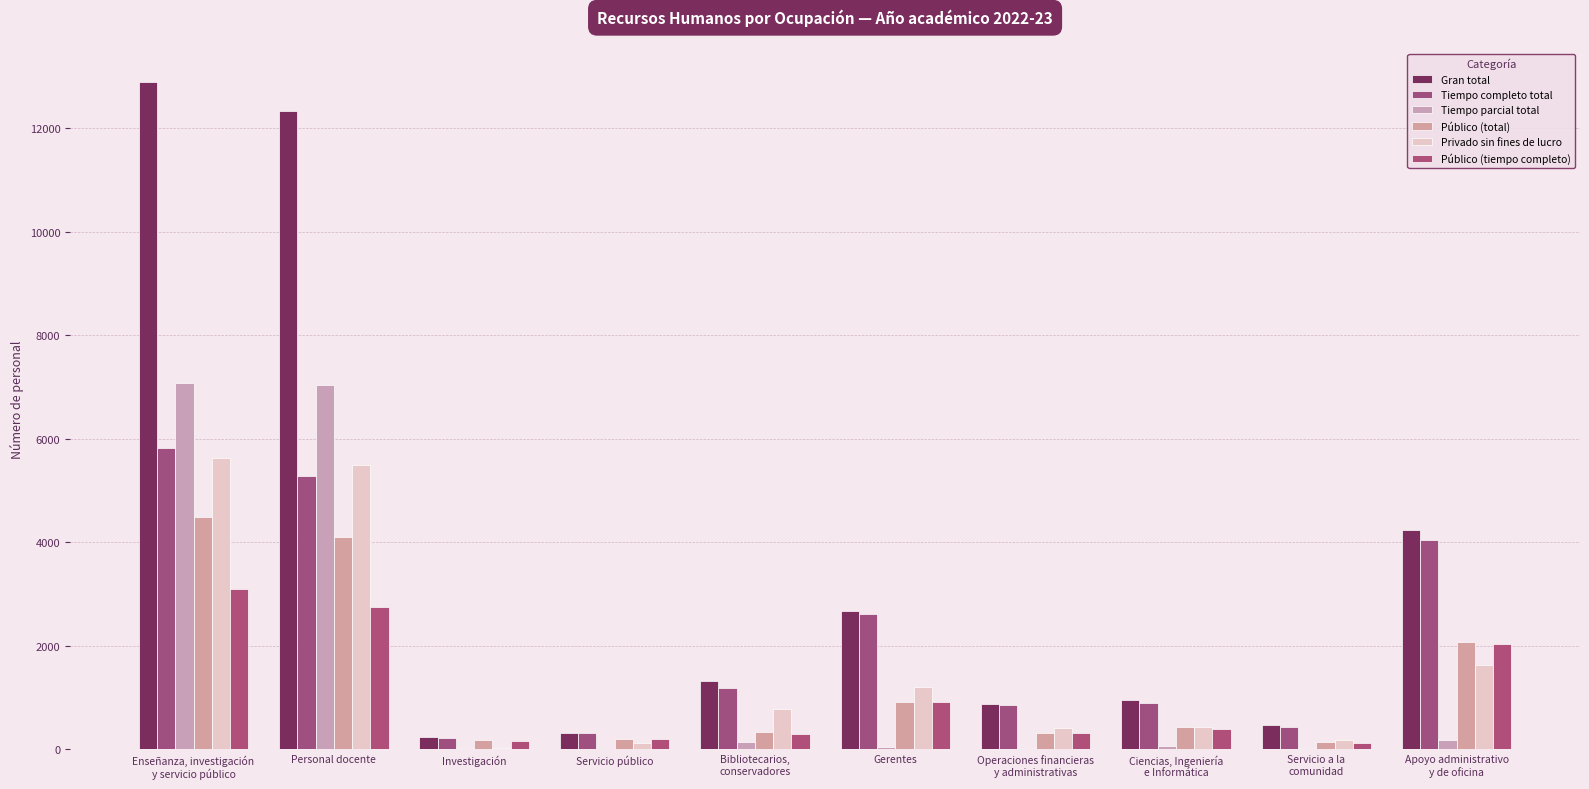

List the series in order of their peak value, highest first.

Gran total, Tiempo parcial total, Tiempo completo total, Privado sin fines de lucro, Público (total), Público (tiempo completo)